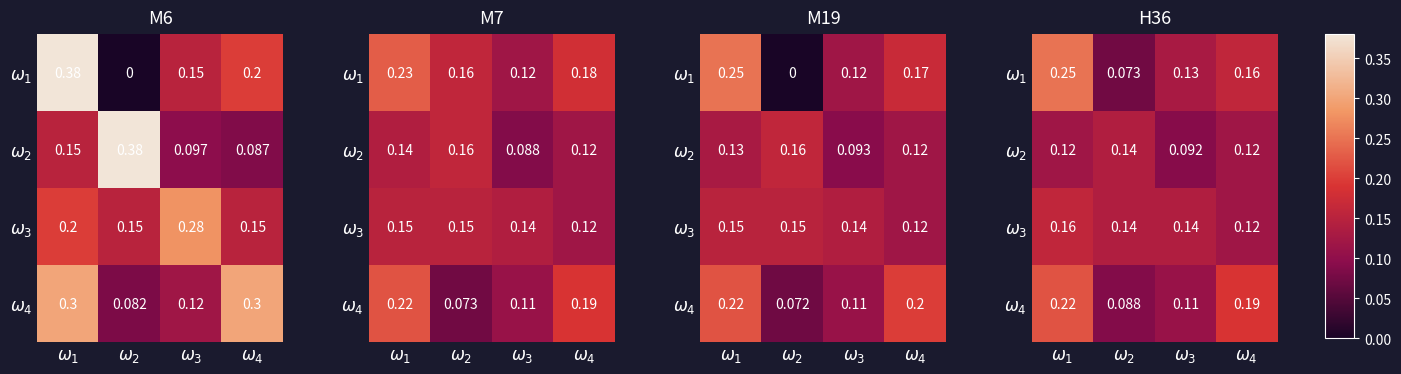

The $\omega_2$ series shows 0.1 at $\omega_1$. True or false?

True